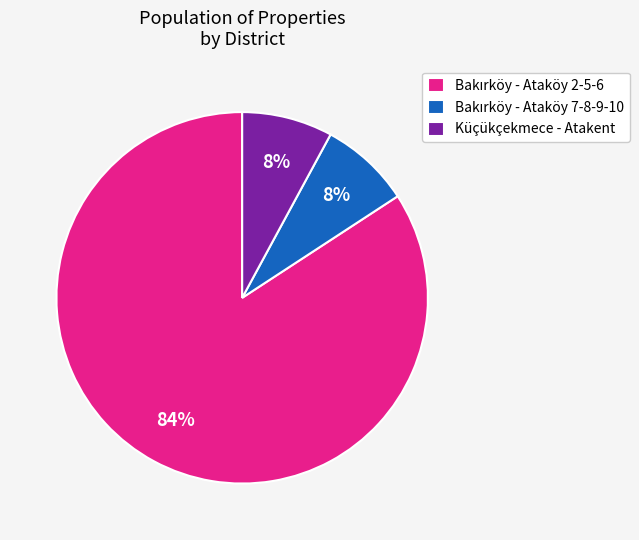

To the nearest percent, what is the difference between the largest and smallest slice percentages?

76%